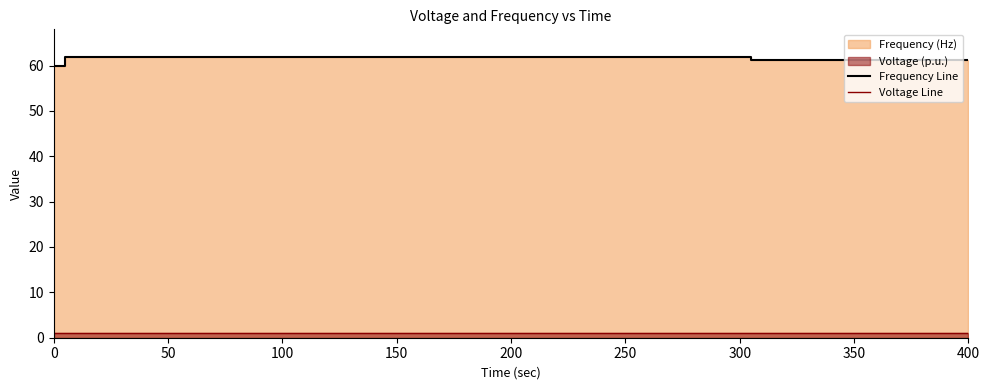

At how many categories does at least one series exceed 36?

6